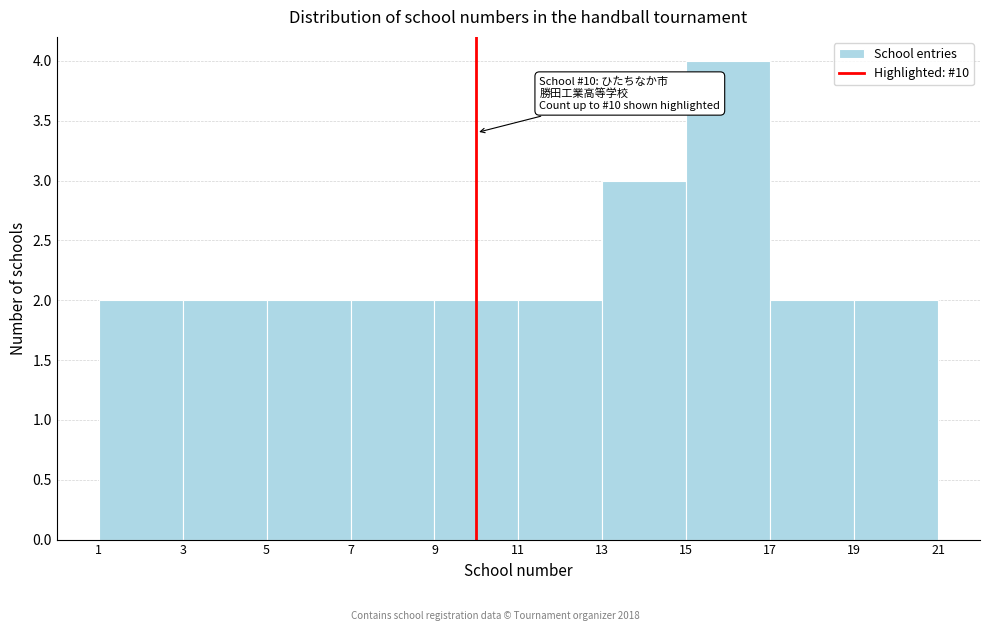

Which range on the x-axis has the tallest bar?

15 to 17